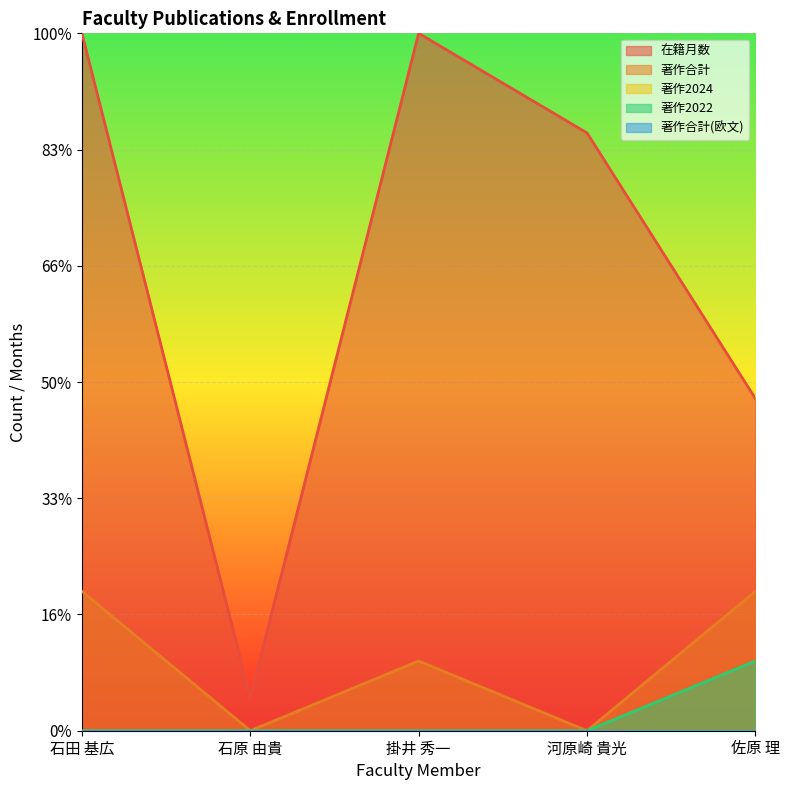

How many values in the 在籍月数 series are below 257?

2